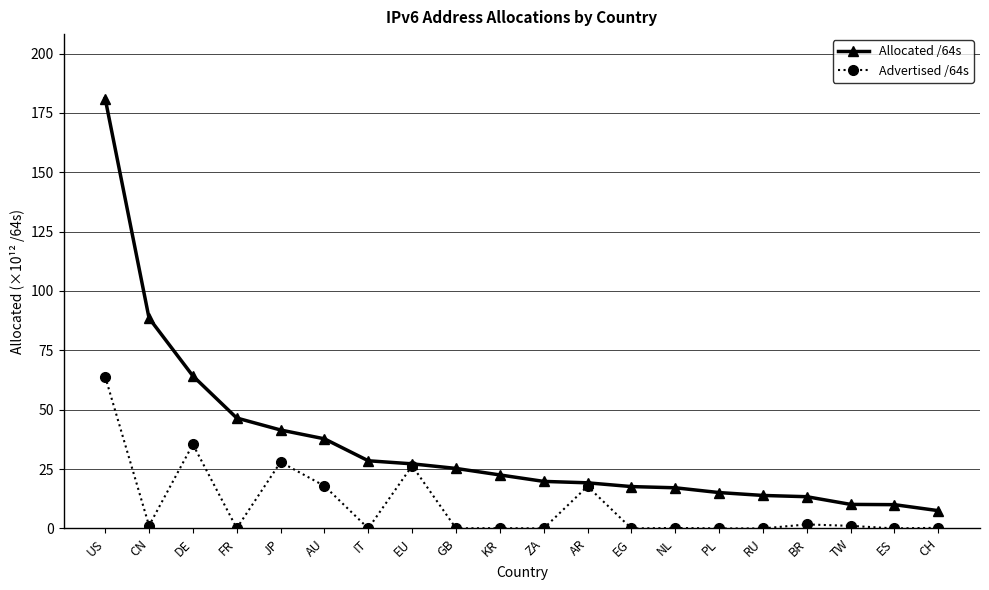

What is the minimum value for Allocated /64s?

7.5